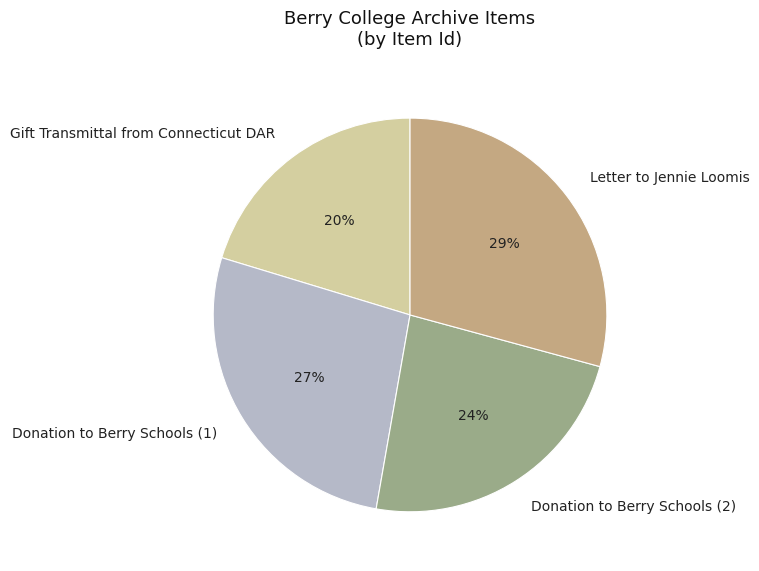

Which category has the smallest portion of the pie?

Gift Transmittal from Connecticut DAR